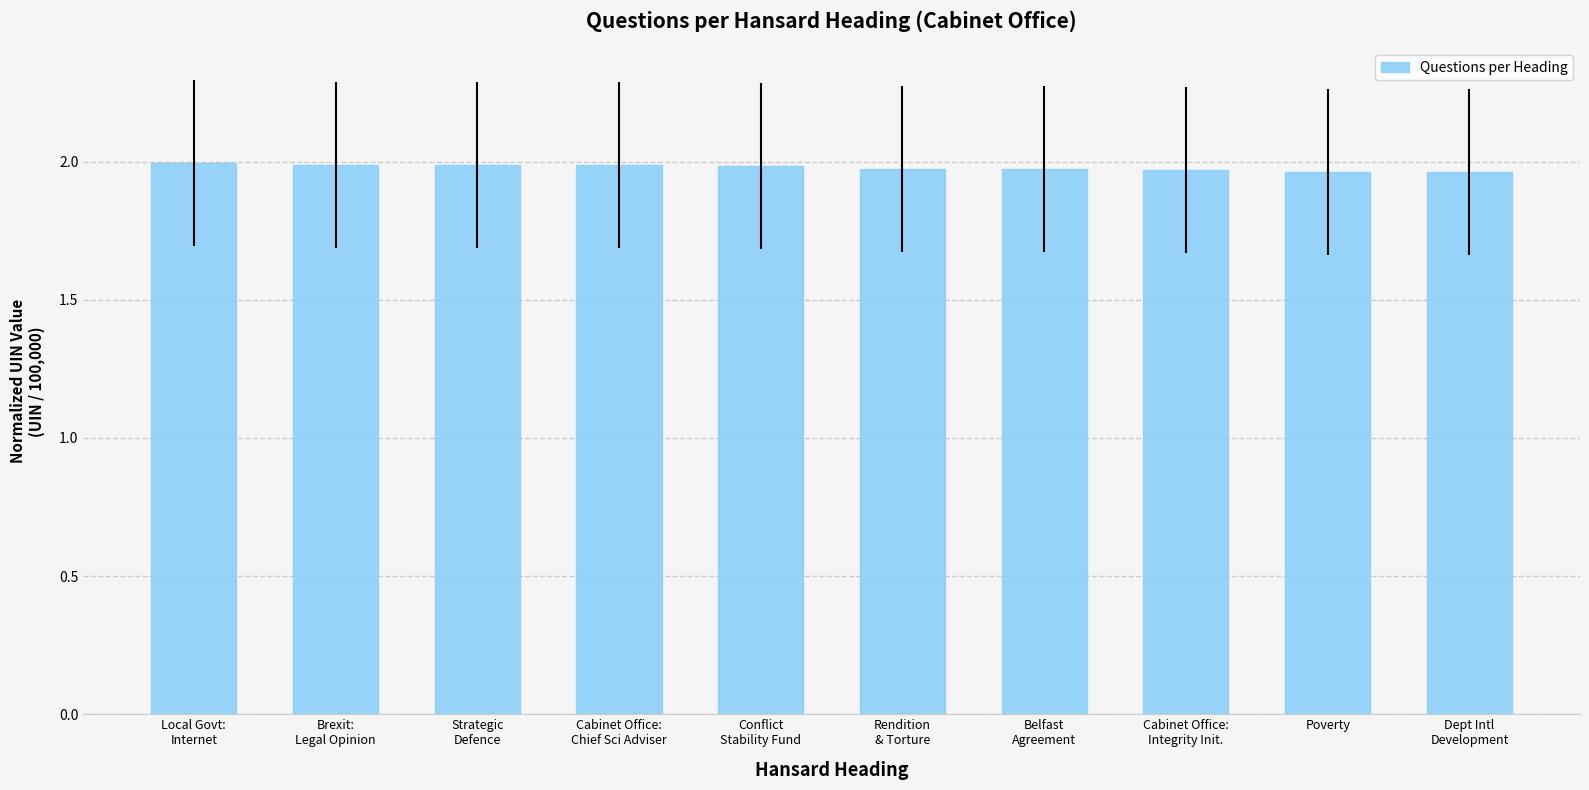

What is the sum of all values?

19.8